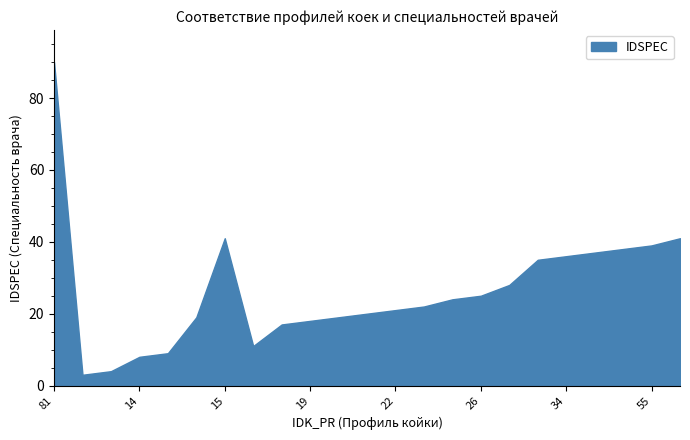

Between 15 and 10, which is larger?

15